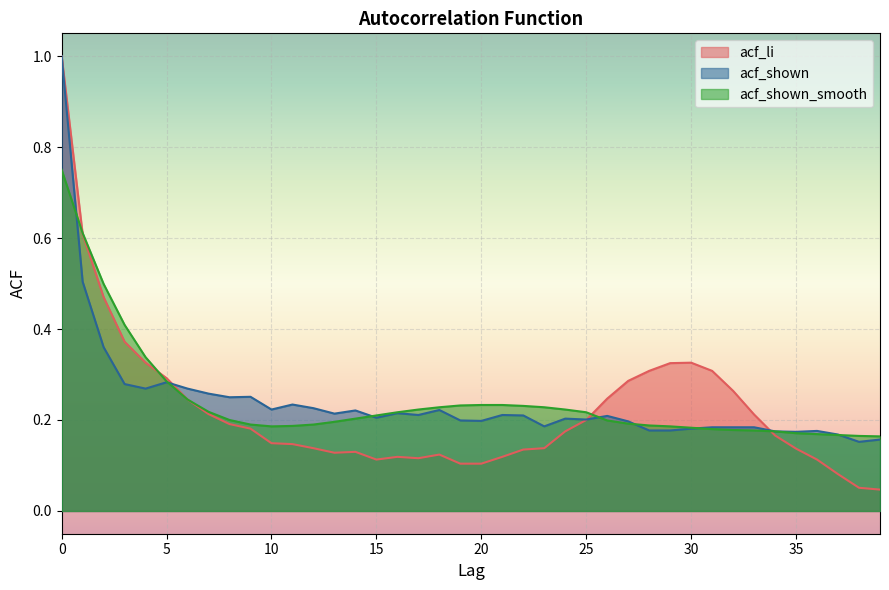

What is the value of the acf_shown_smooth point at the 18th from the left?

0.2